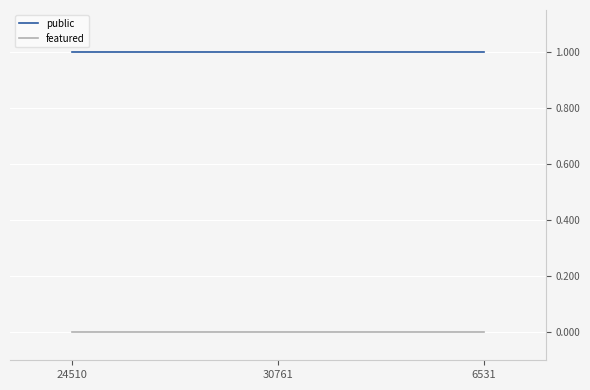

Reading left to right, extract all data points from this chart.

public: 1	1	1
featured: 0	0	0